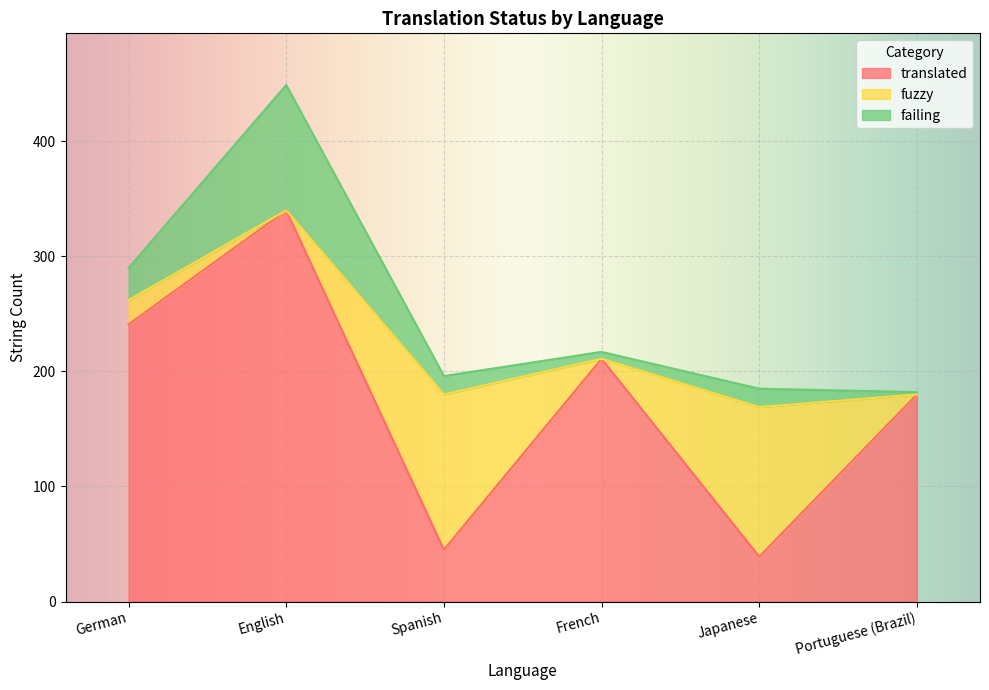

At Spanish, list the series in order from largest to smallest.

fuzzy, translated, failing